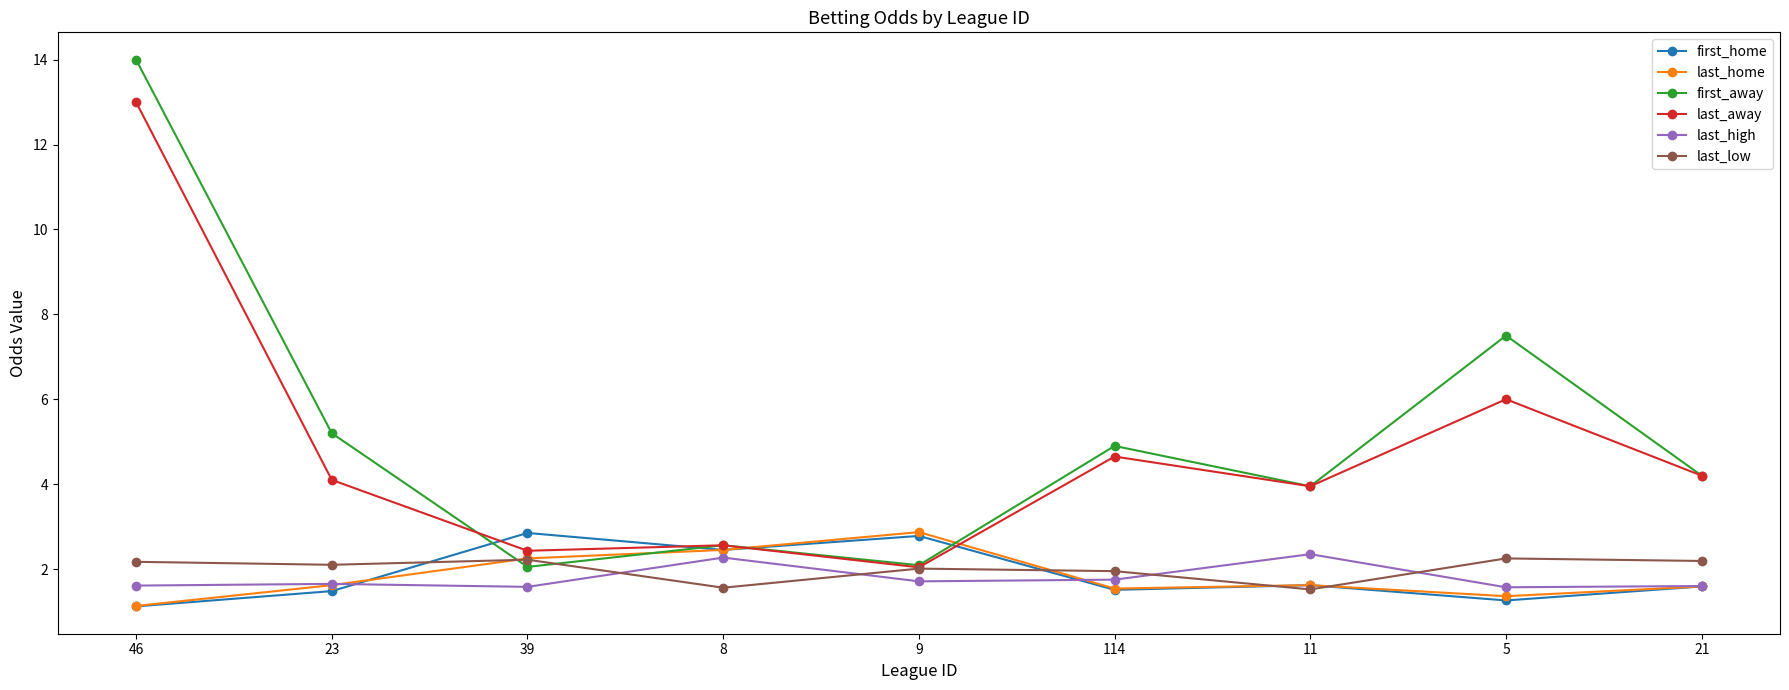

The value of first_away at 39 is 0.6. True or false?

False